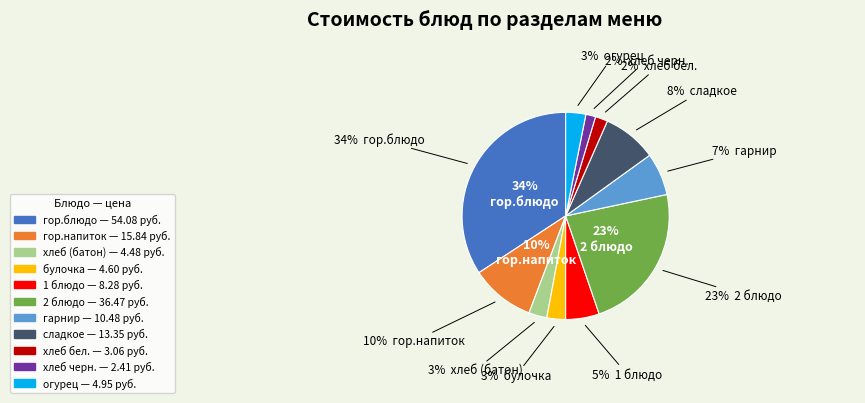

What is the total percentage of хлеб (батон) and хлеб бел.?

4.8%